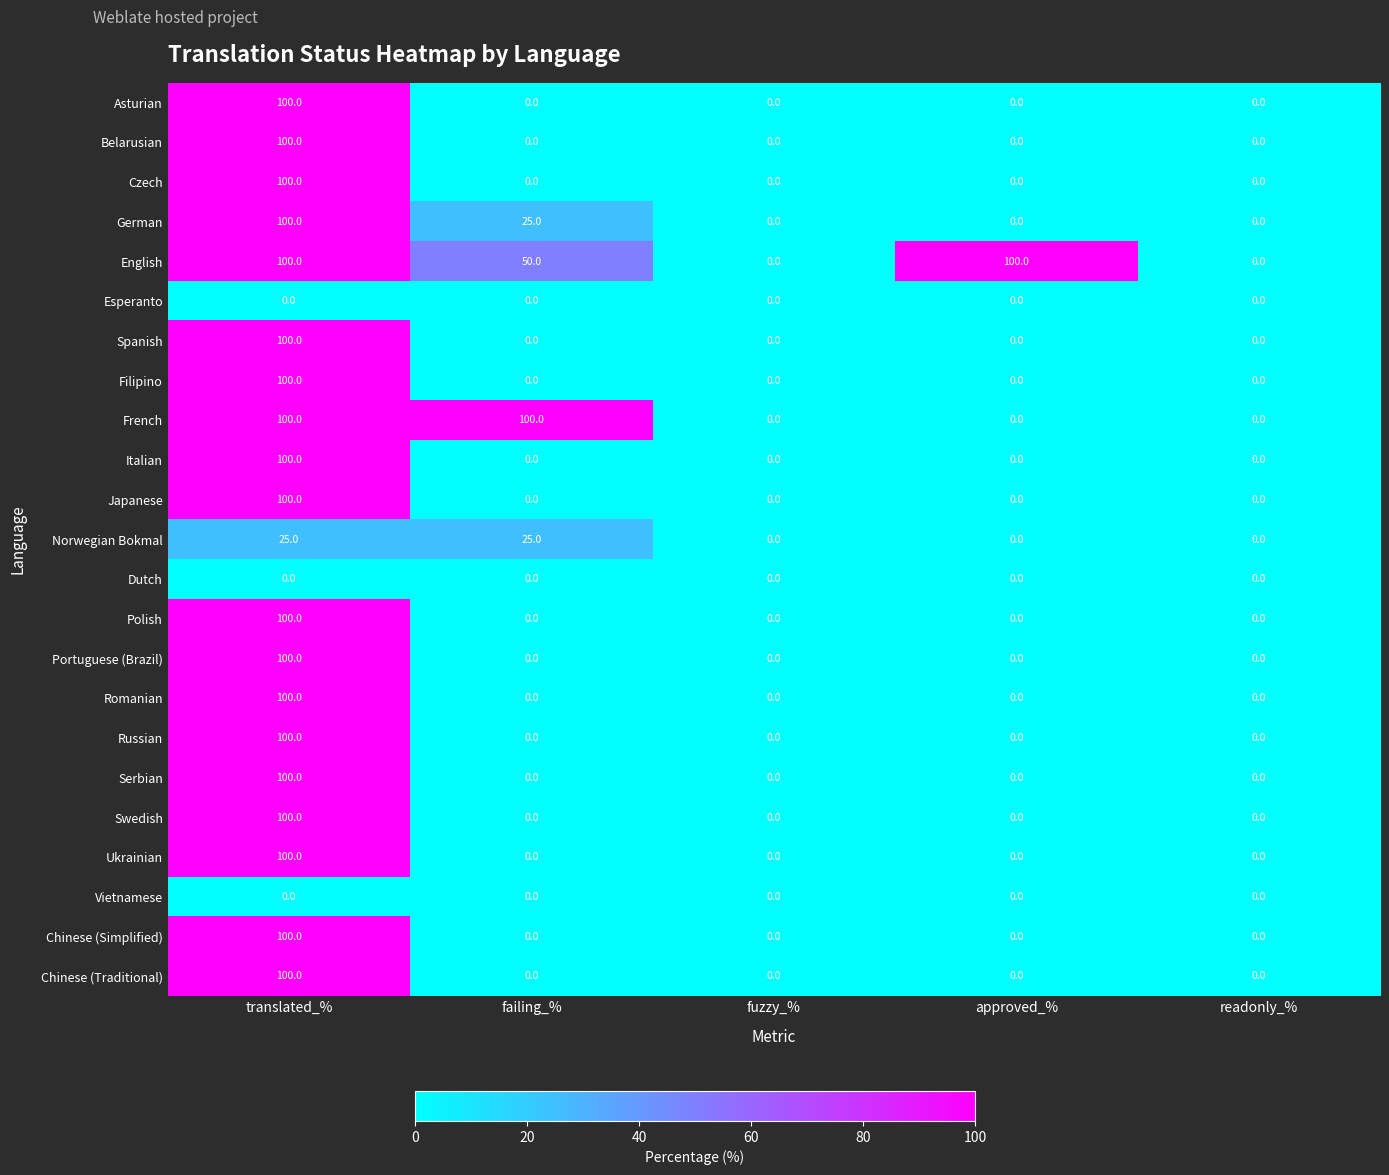

Is it true that English equals 50 at failing_%?

True